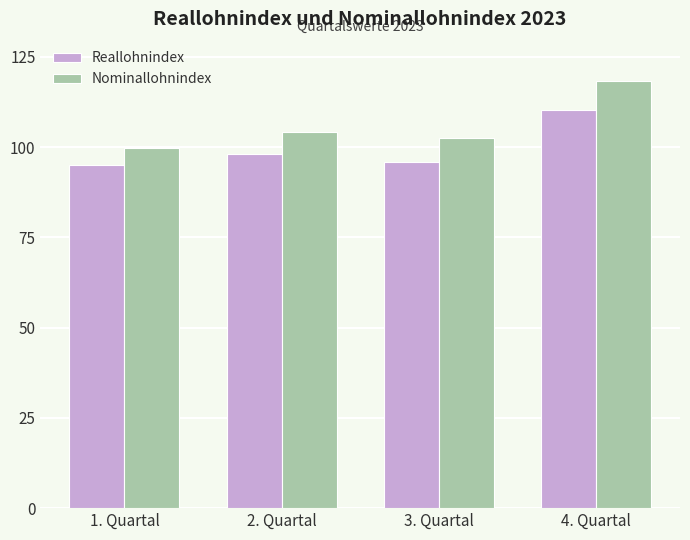

The value of Nominallohnindex at 4. Quartal is 79.7. True or false?

False